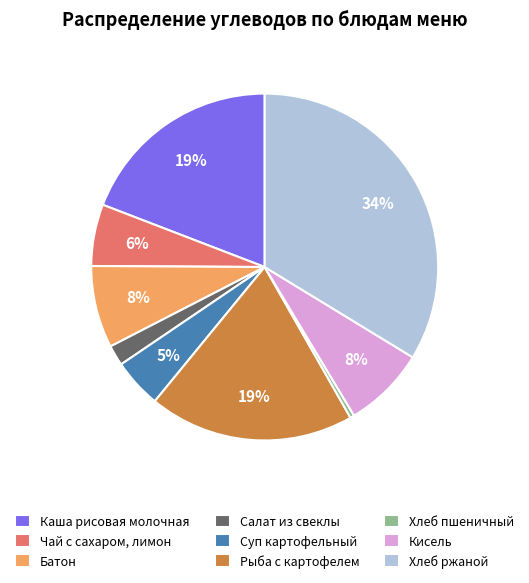

Is Хлеб пшеничный the majority of the pie?

No